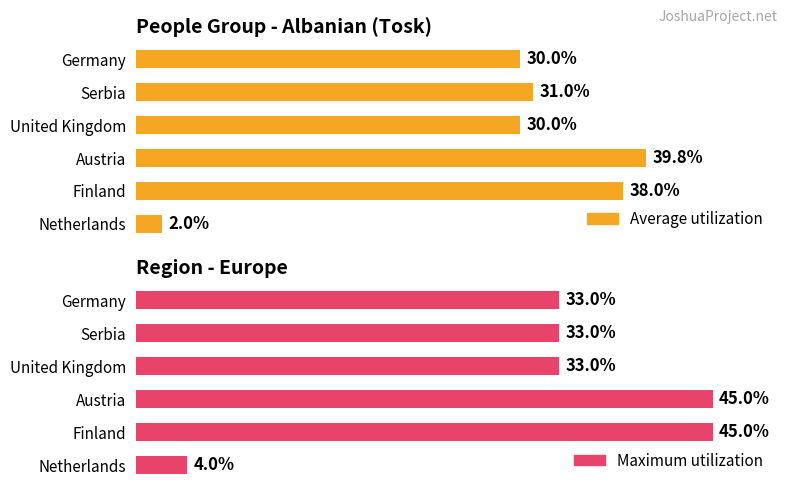

Rank the categories by Average utilization value from highest to lowest.

Austria, Finland, Serbia, Germany, United Kingdom, Netherlands